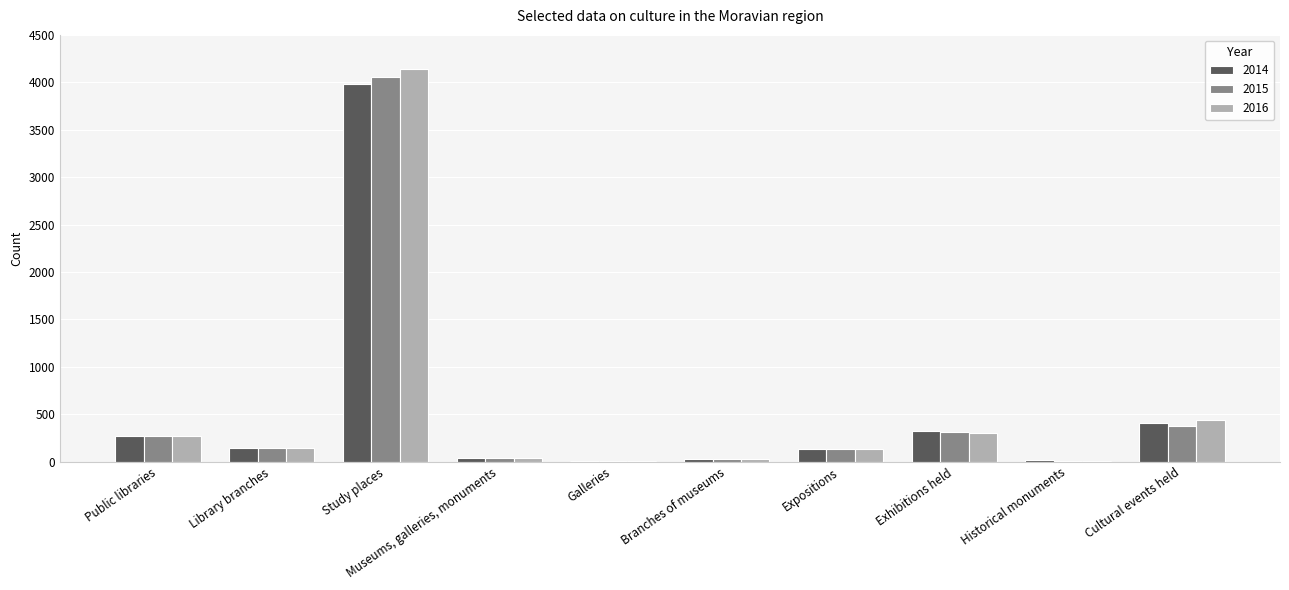

Count the number of data series in this chart.

3